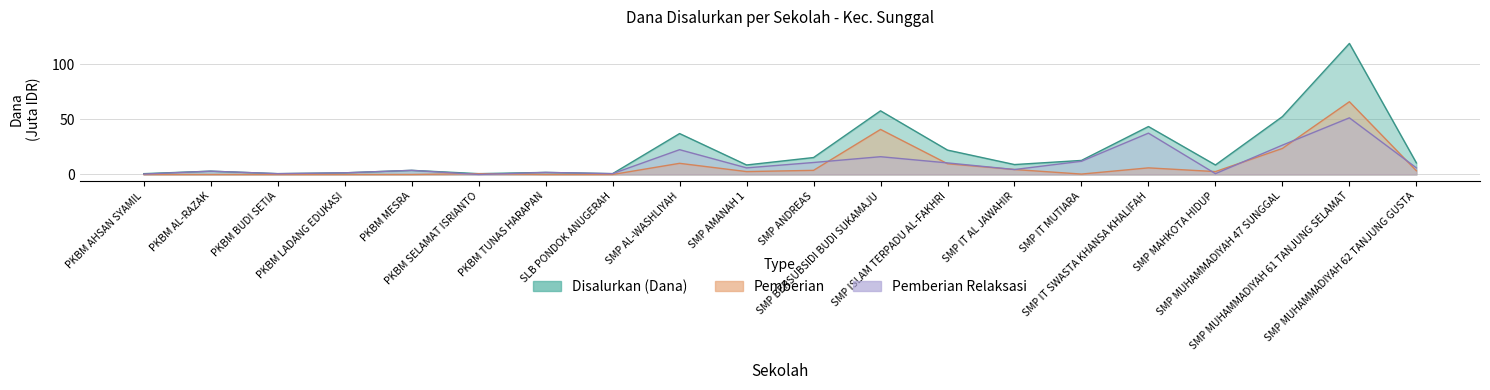

True or false: Disalurkan (Dana) and Pemberian cross at least once.

False